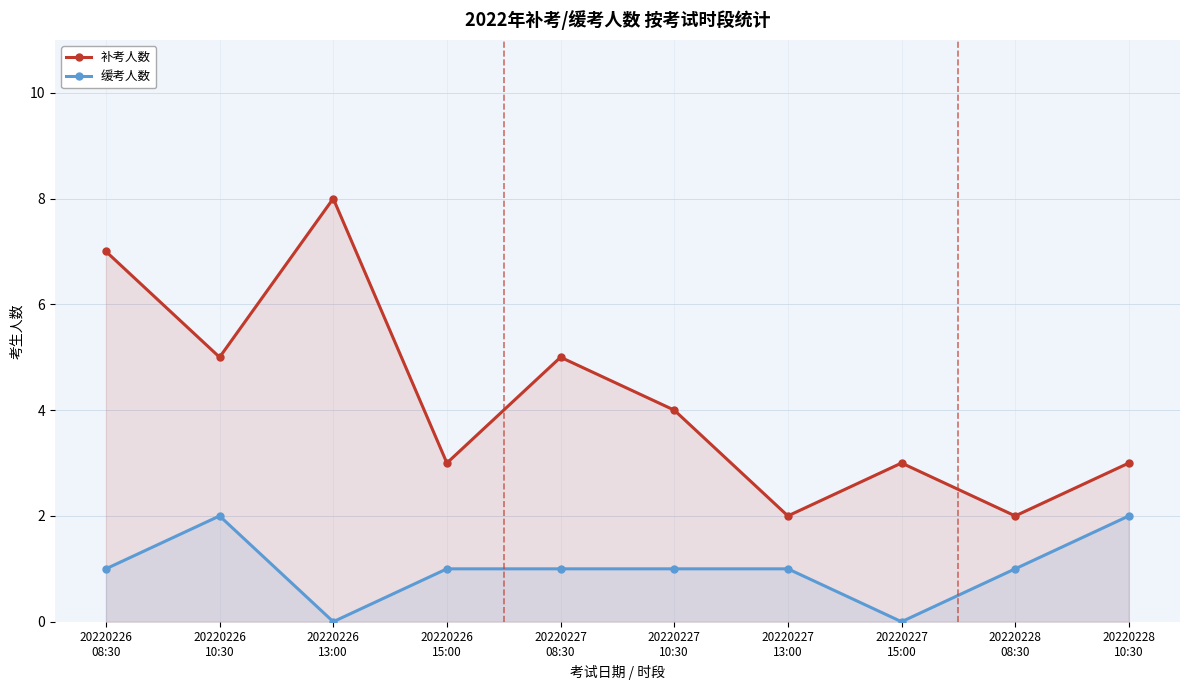

True or false: 缓考人数 has more than 2 points higher than both neighbors.

False